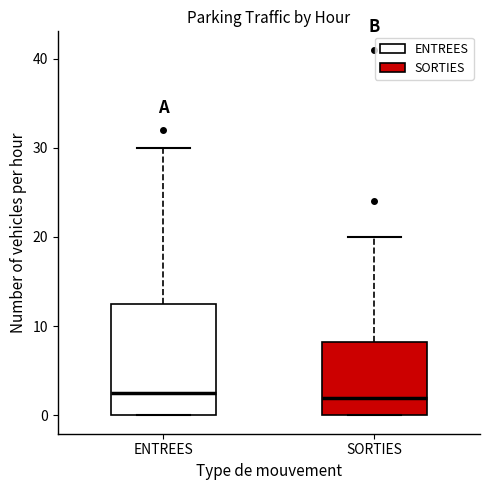

Which box is the tallest, from its lower edge to its upper edge?

ENTREES